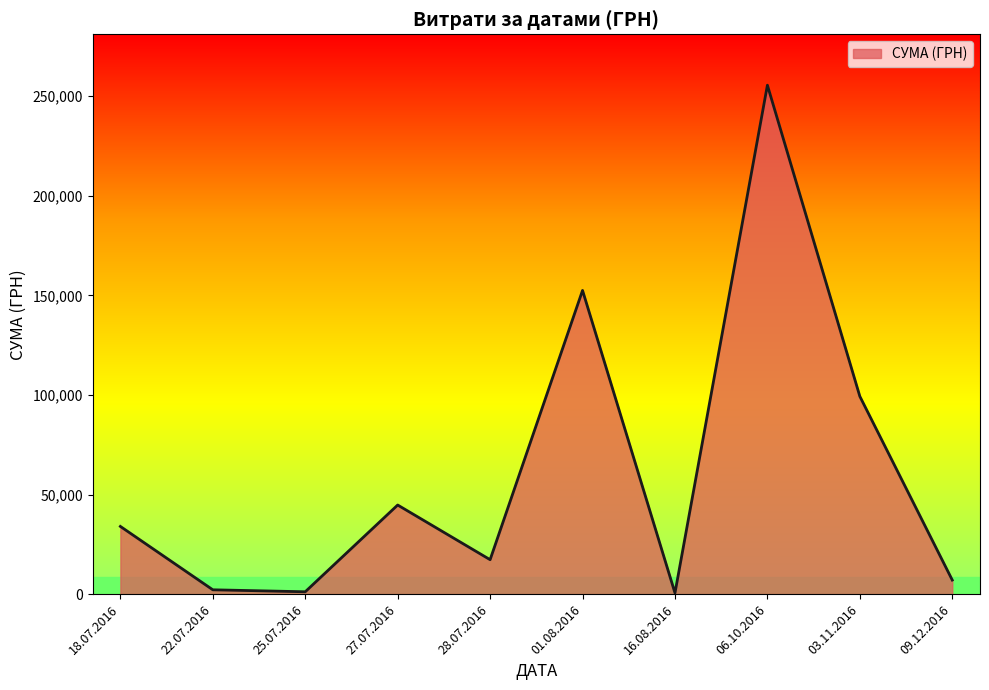

What is the greatest value displayed?

255550.2